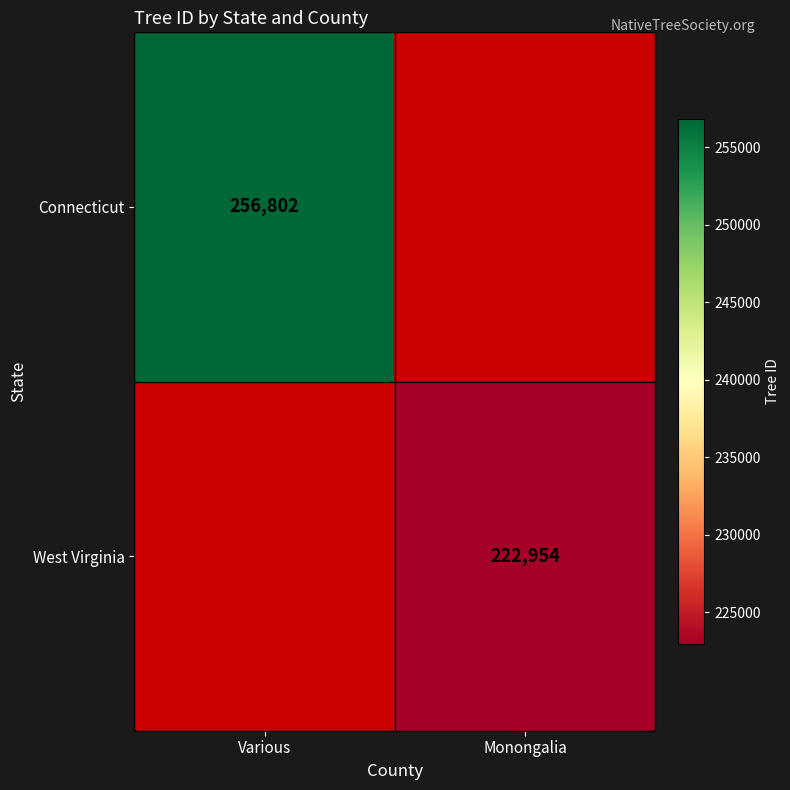

The Connecticut series shows 256802 at Various. True or false?

True